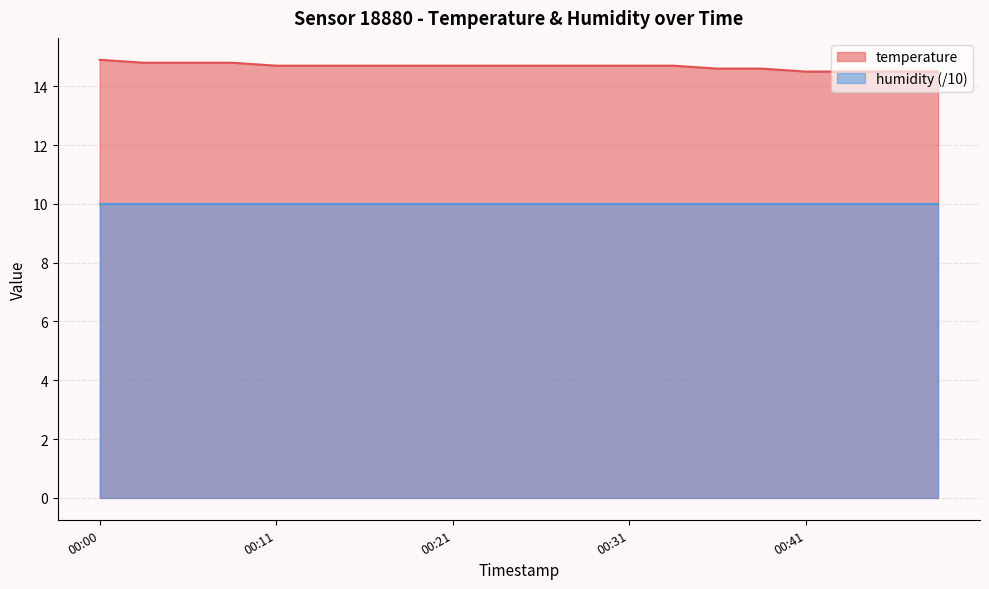

Is it true that the value at 00:49 is 19.2?

False